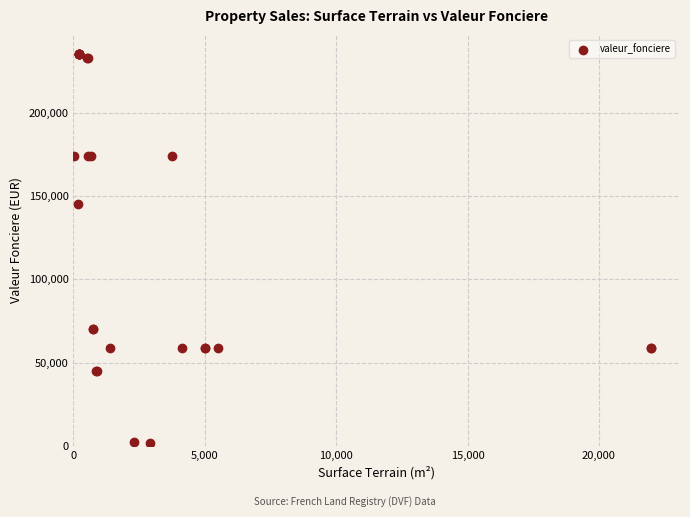

What Y value in the scatter plot is closest to 118250?

145000